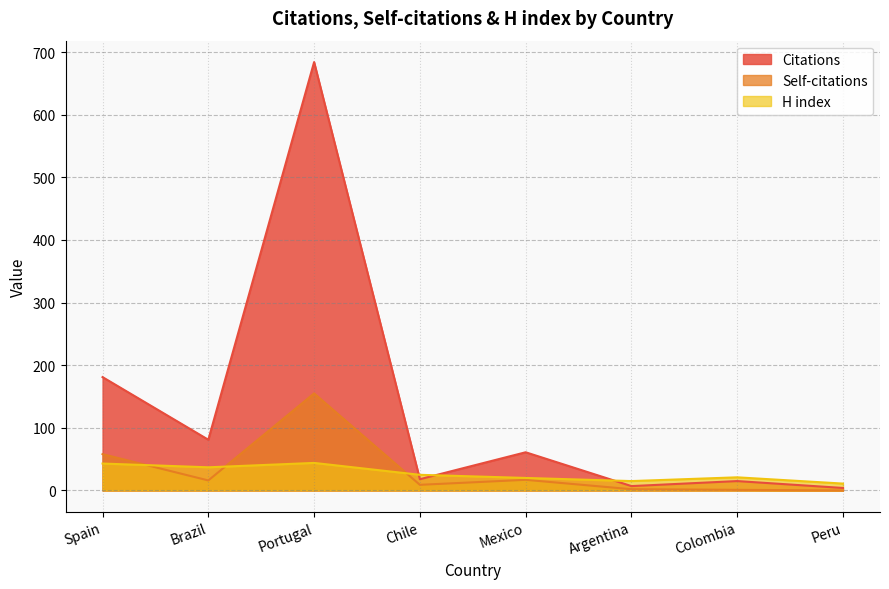

At which category does H index reach its first local valley?

Brazil